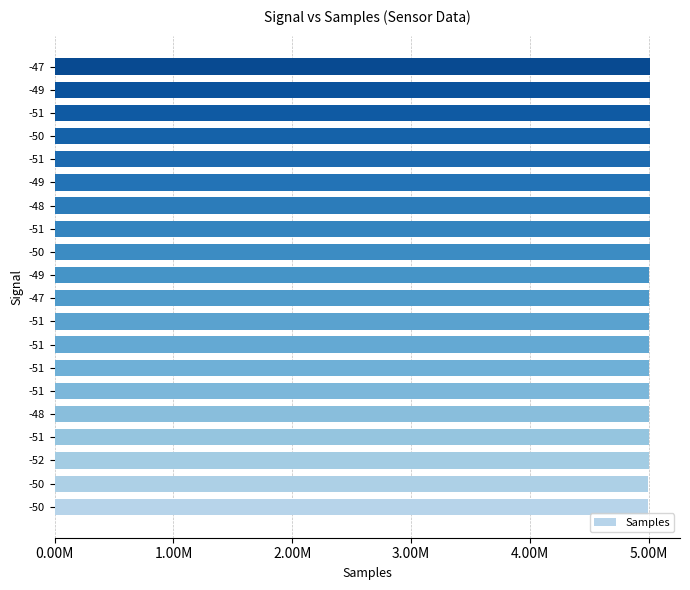

What is the sum of all values?

100079357